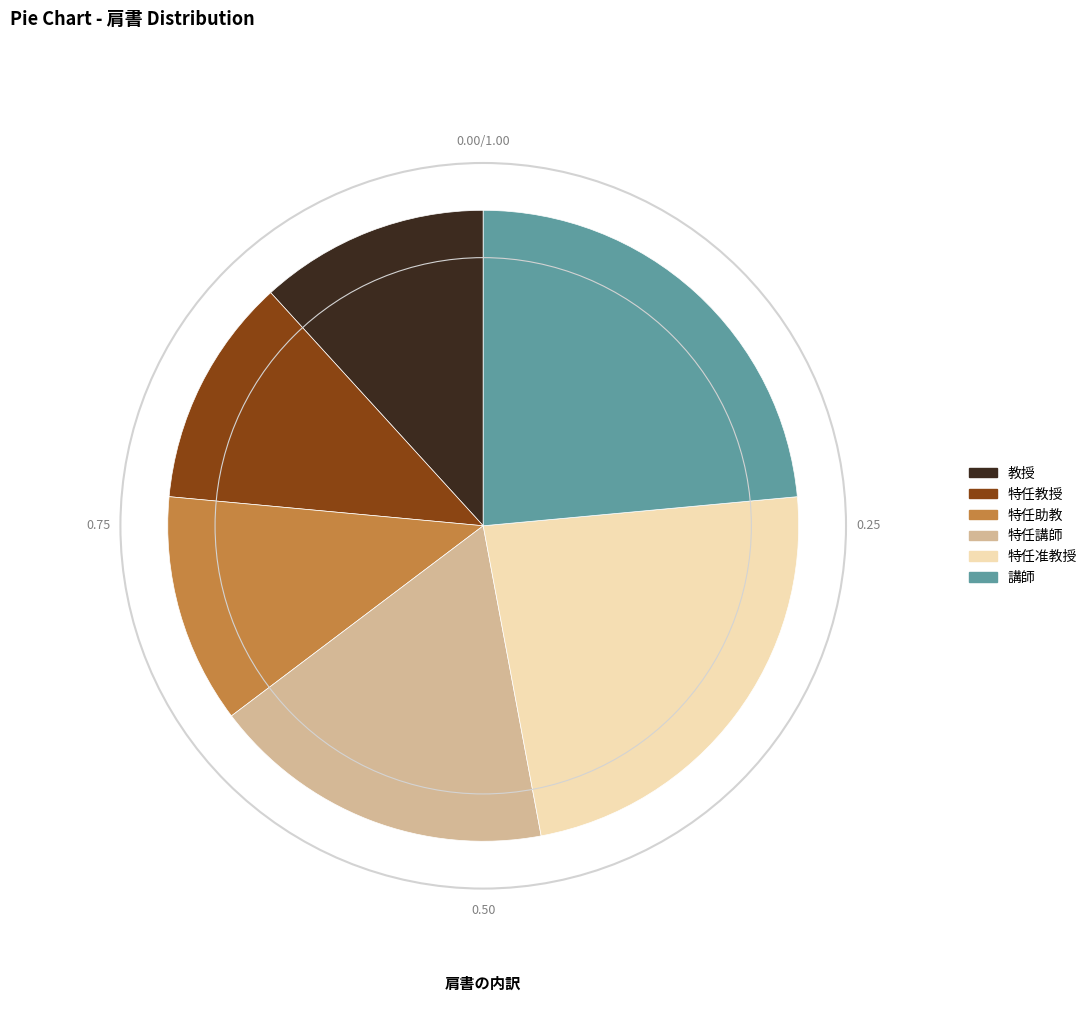

Does 特任教授 represent more than half of the total?

No